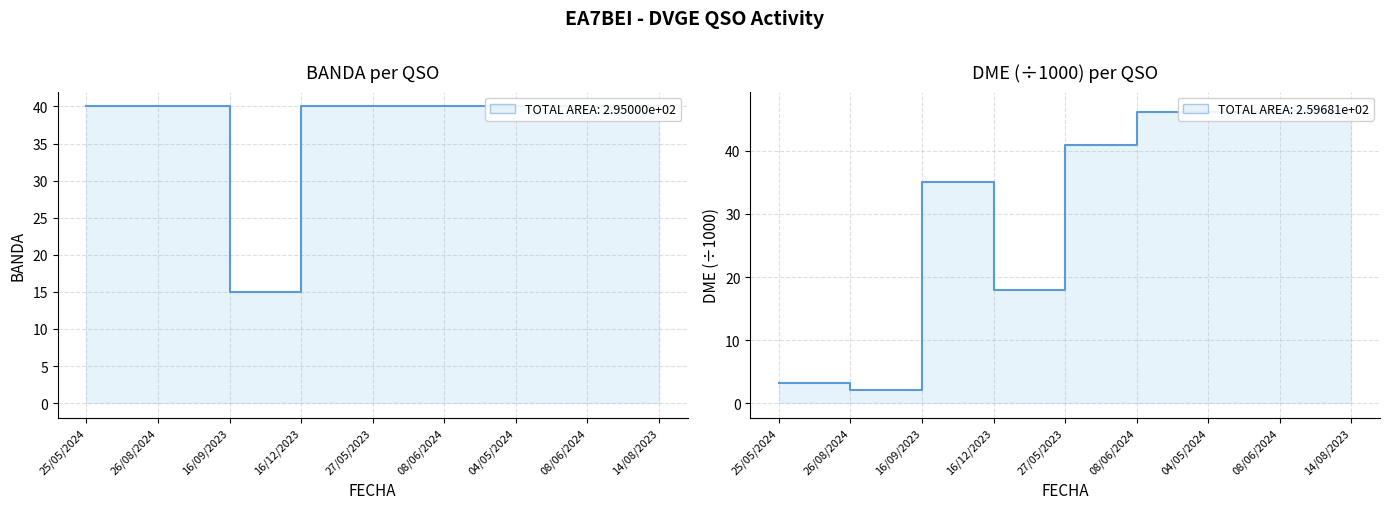

Which has a higher value, 08/06/2024 or 14/08/2023?

08/06/2024